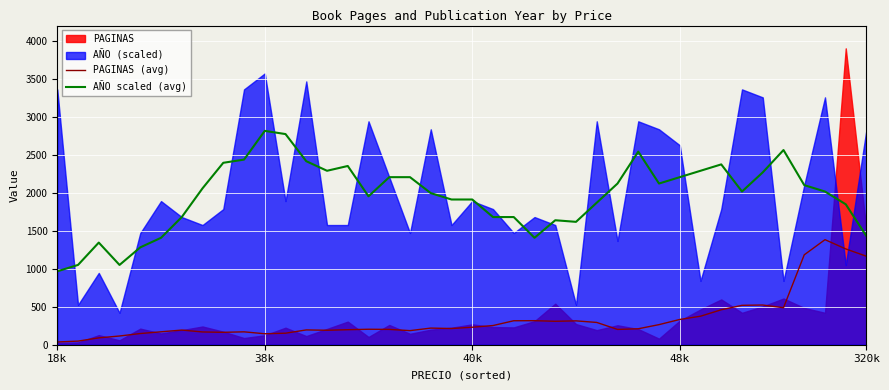

At which category does PAGINAS (avg) reach its first local peak?

6